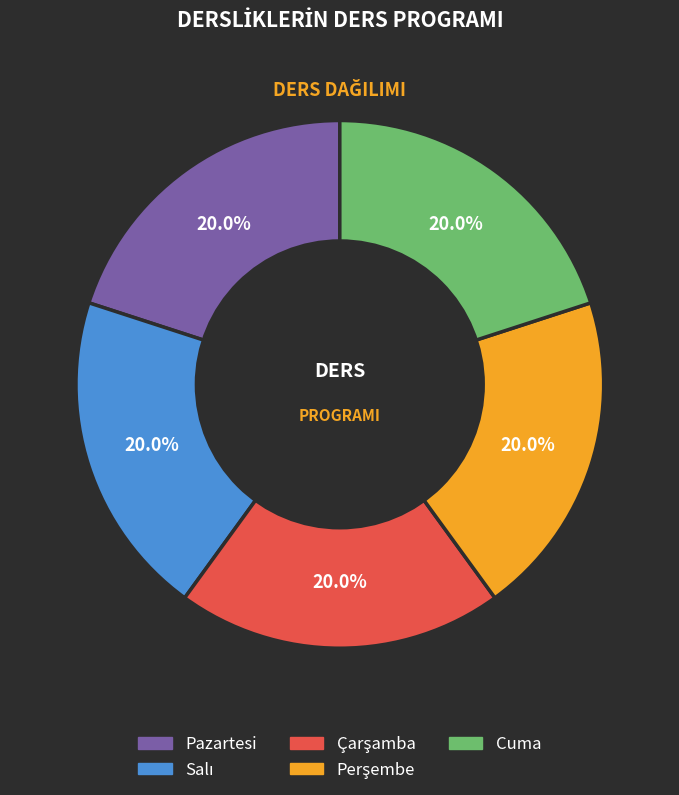

Is there a majority slice in this chart?

No